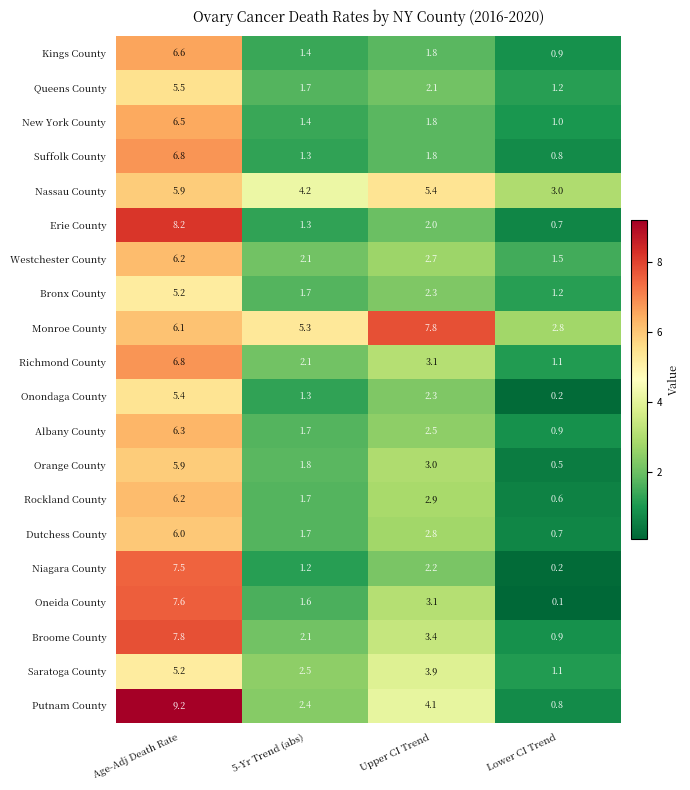

At which category does the chart reach its peak across all series?

Age-Adj Death Rate